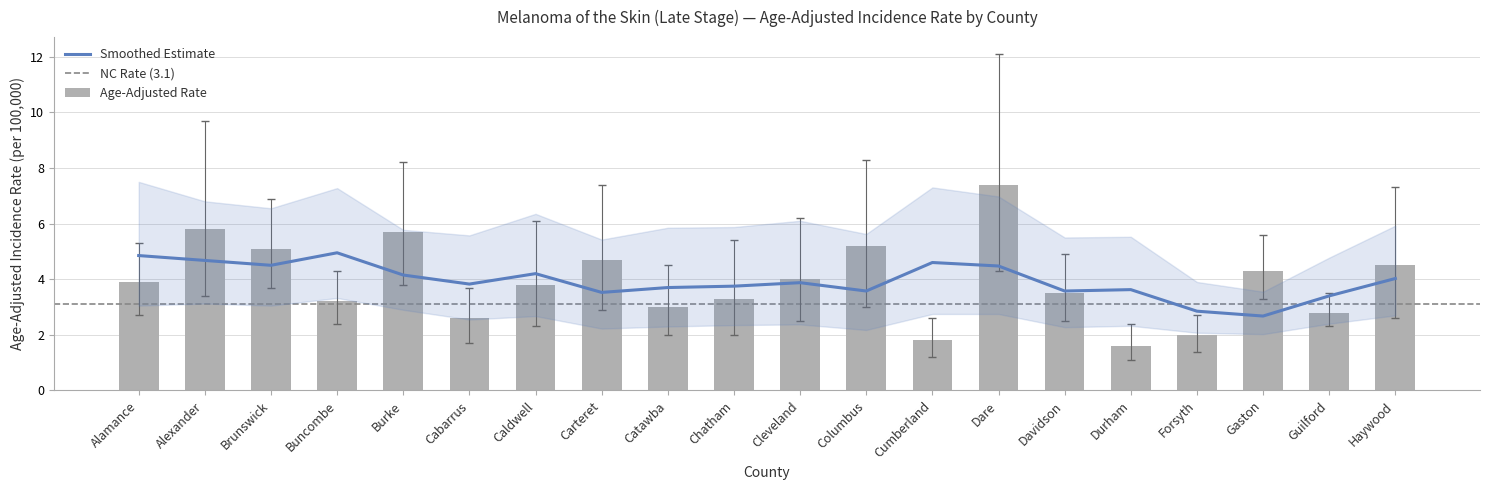

How many bars are there in total?

20